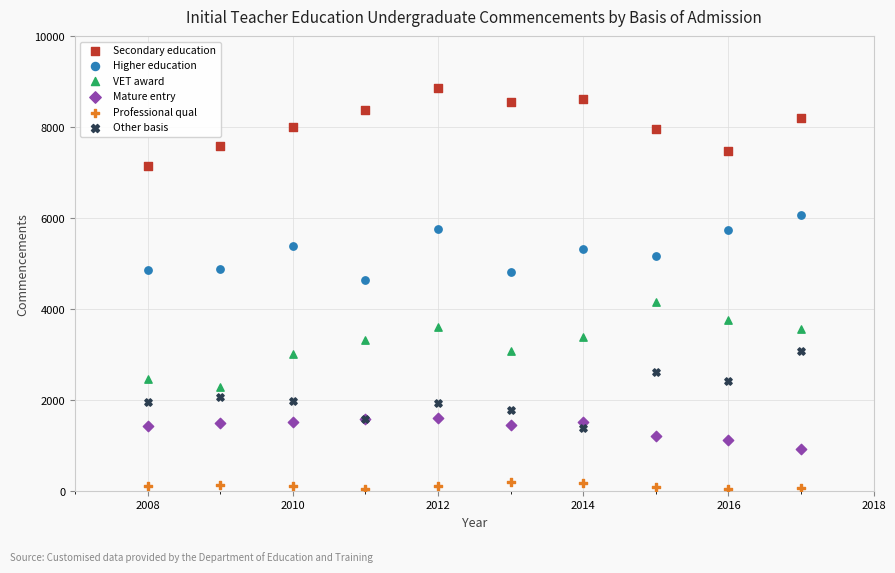

Across all series, what Y value is closest to 4457?

4636